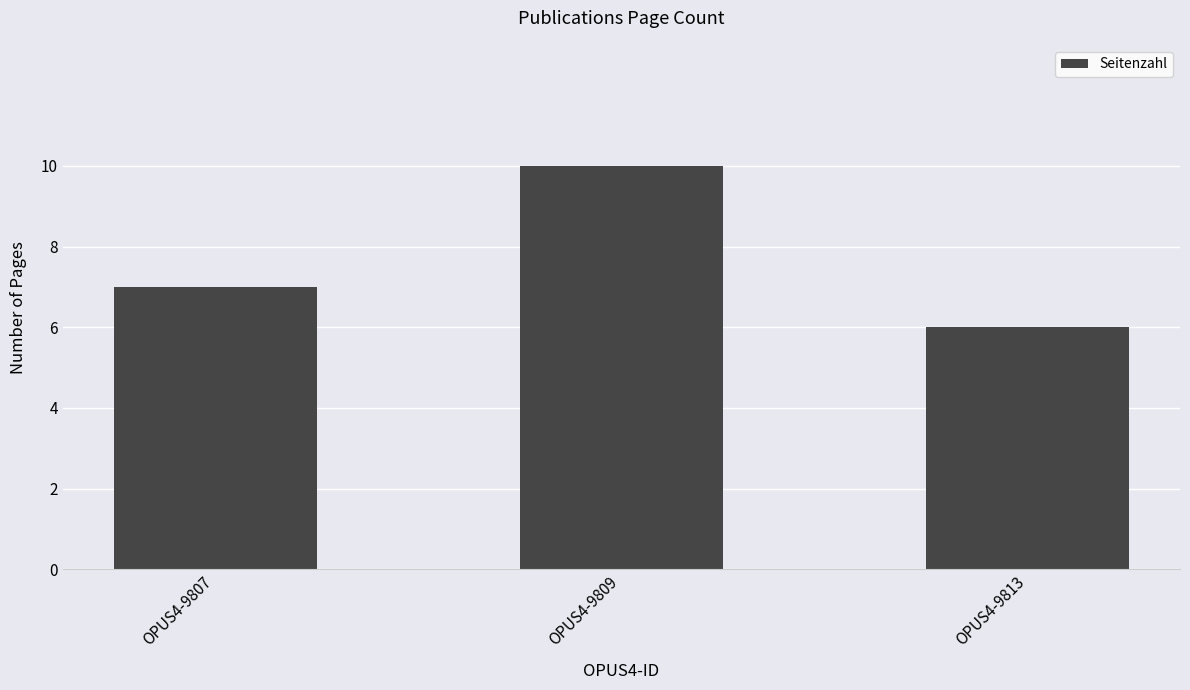

How many values are between 6 and 10?

3